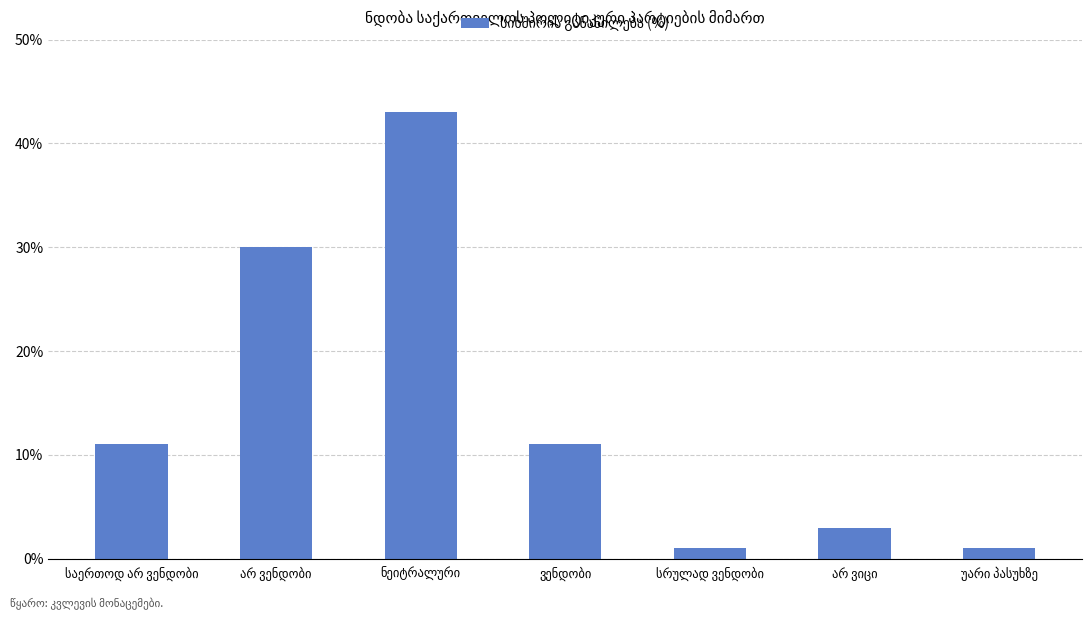

What is the value of the 6th bar from the left?

3